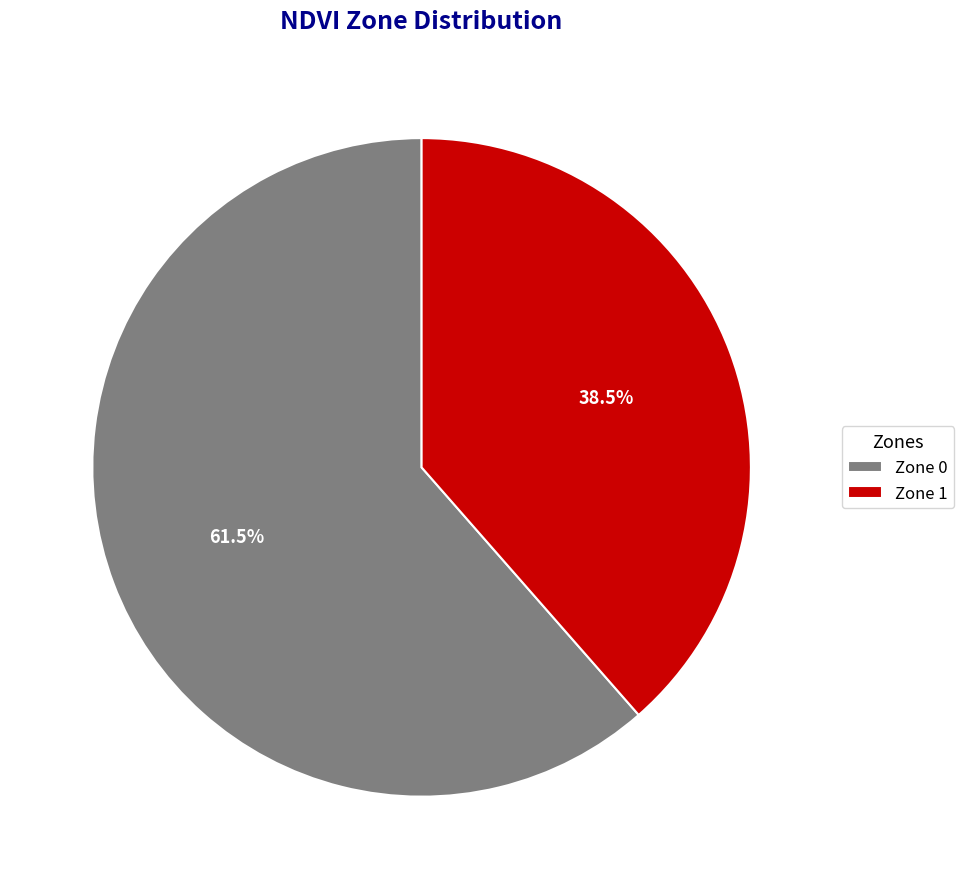

Which category has the biggest portion of the pie?

Zone 0